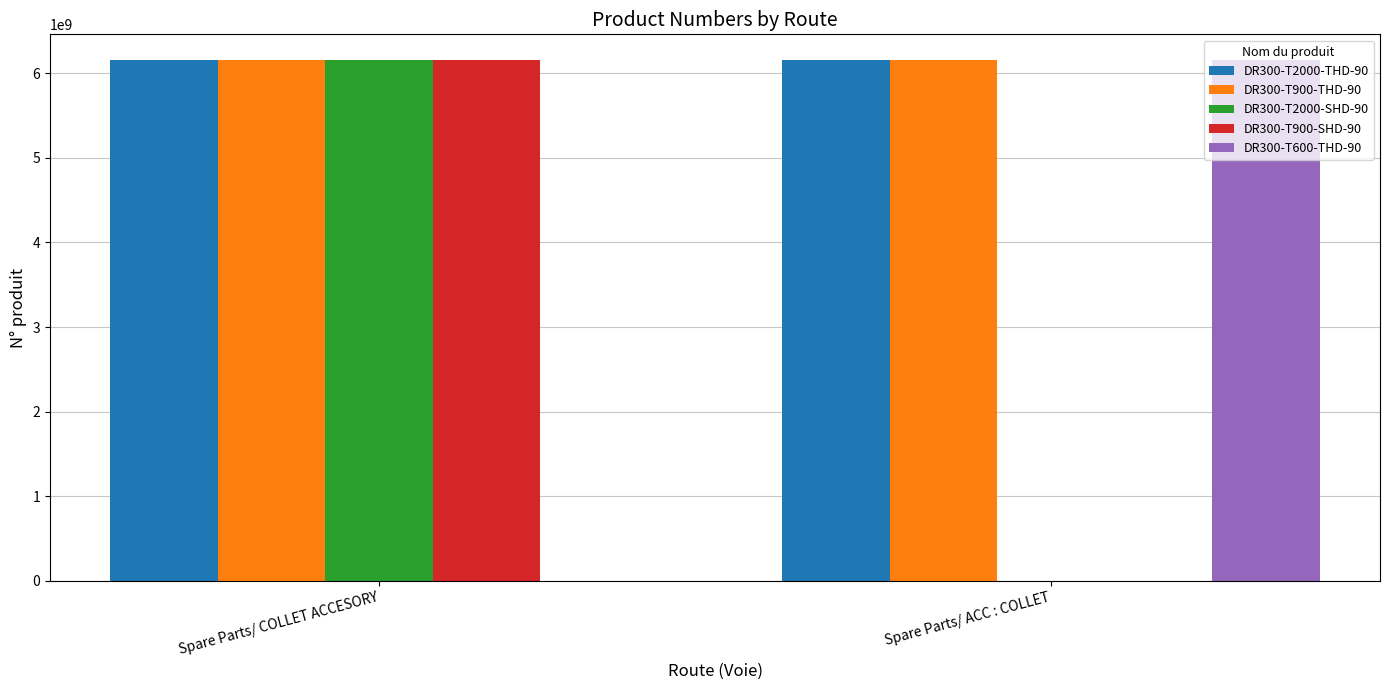

What is the sum of the DR300-T2000-THD-90 values at Spare Parts/ COLLET ACCESORY and Spare Parts/ ACC : COLLET?

12303521540